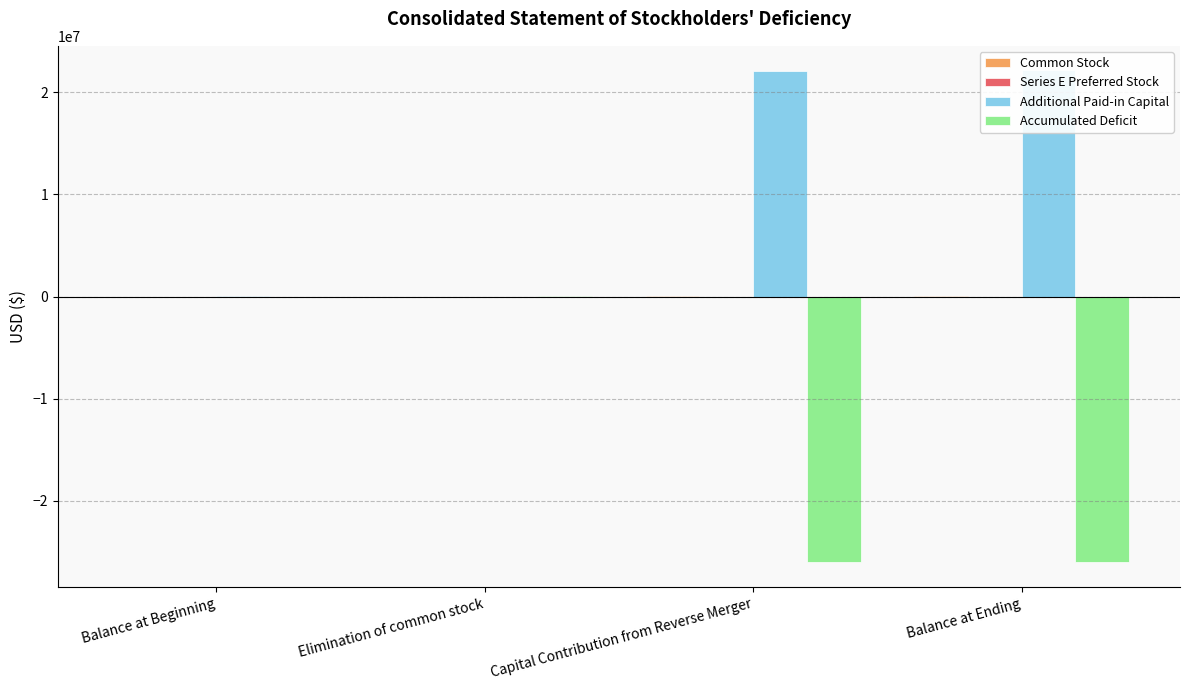

How many values in Common Stock are below zero?

1